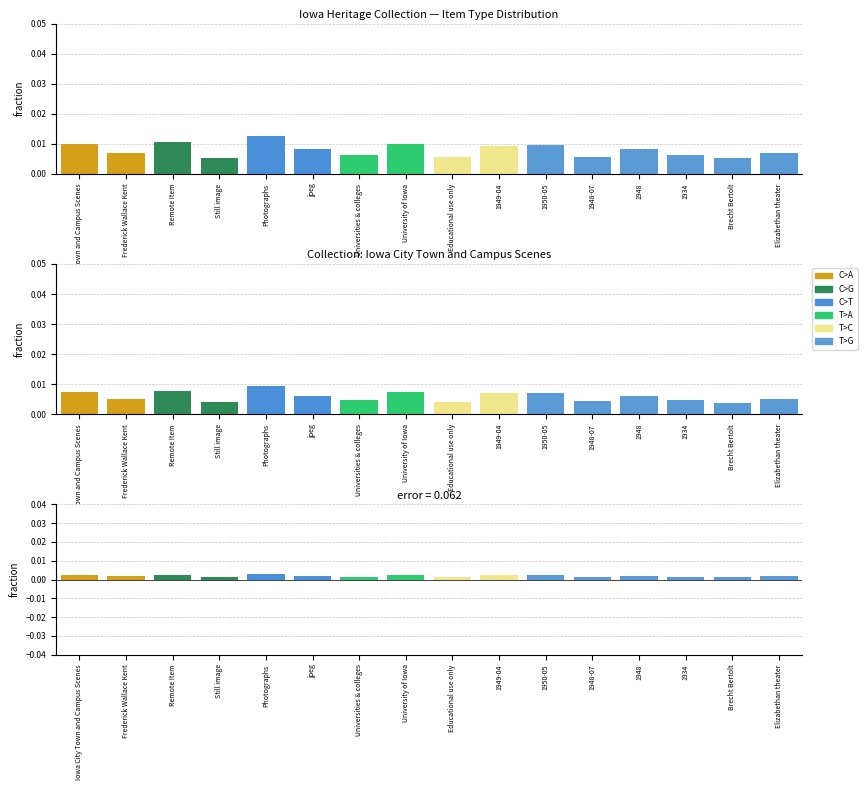

How many categories are shown in the chart?

16